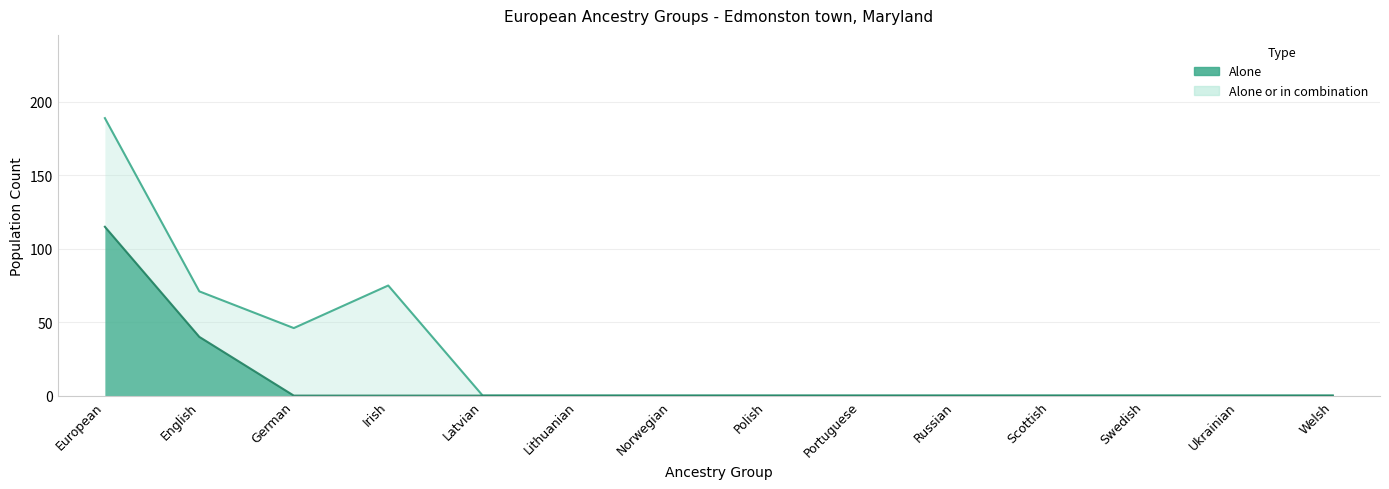

What are all the series names shown in the legend?

Alone, Alone or in combination